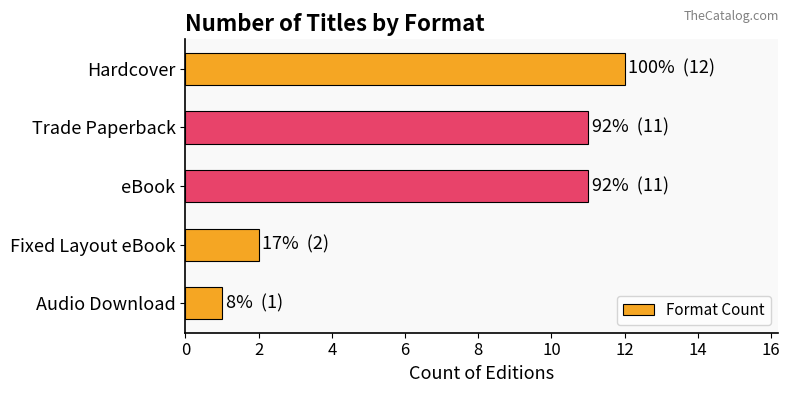

The value at Fixed Layout eBook is 2. True or false?

True